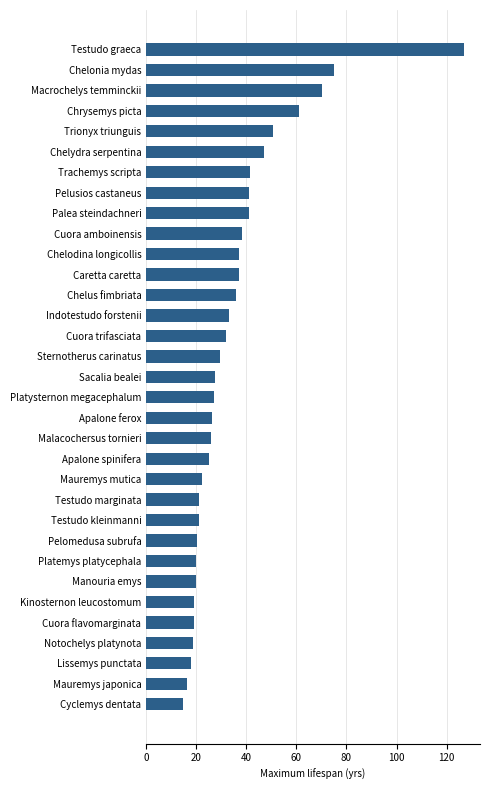

True or false: the data shows 16.2 at Mauremys japonica.

True